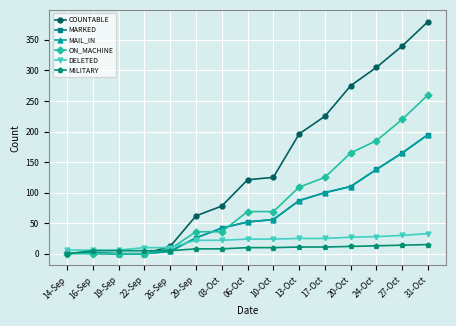

Between 31-Oct and 10-Oct, which is larger?

31-Oct